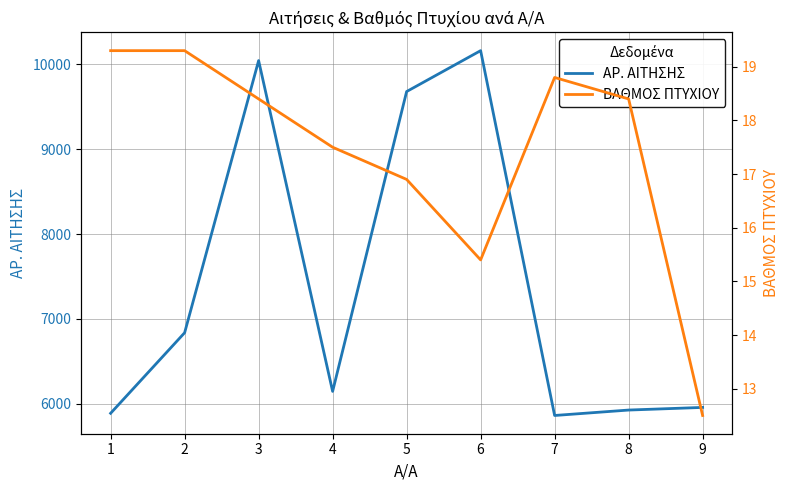

What is the value of the ΑΡ. ΑΙΤΗΣΗΣ point at the 6th from the left?

10161.0